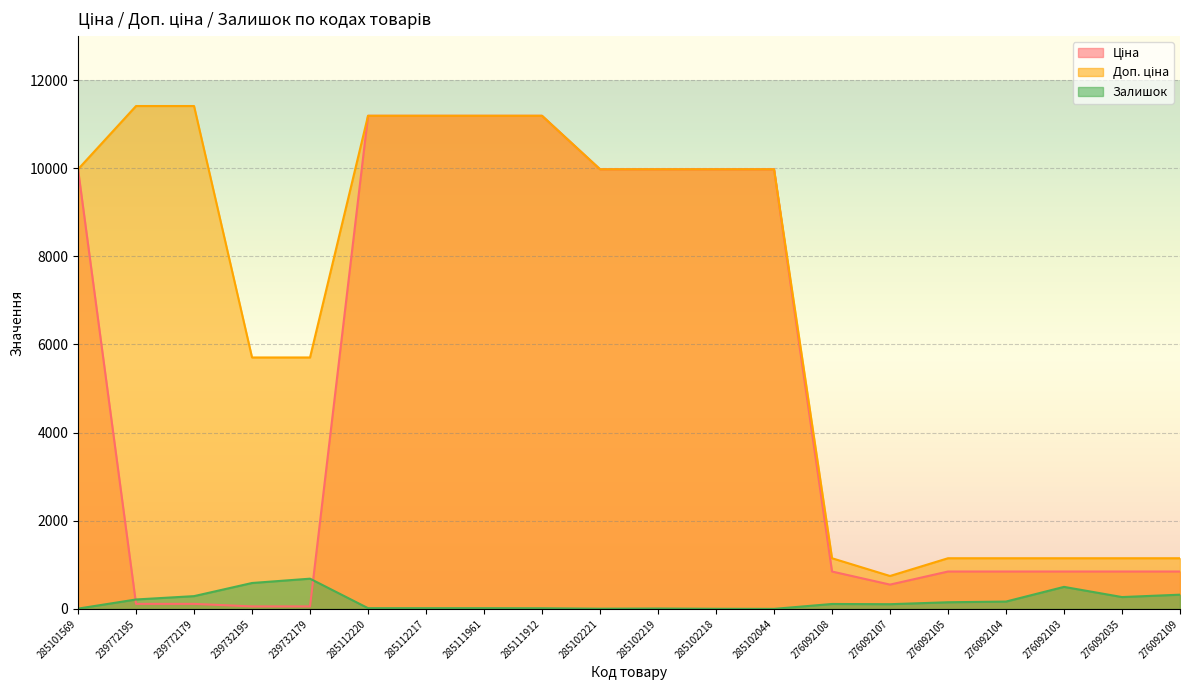

At which category does Залишок reach its first local valley?

285102221